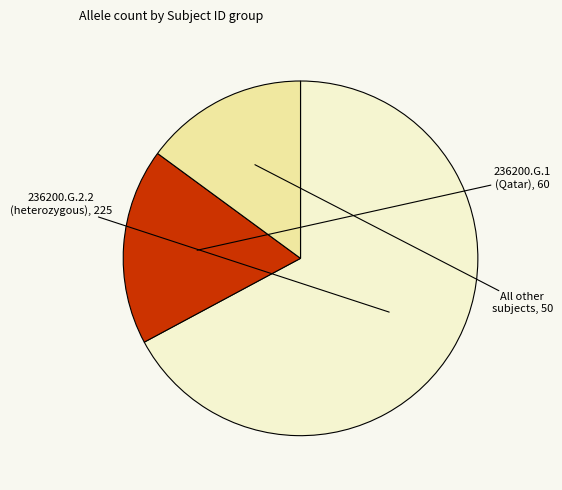

Is there any slice that represents more than half of the pie?

Yes